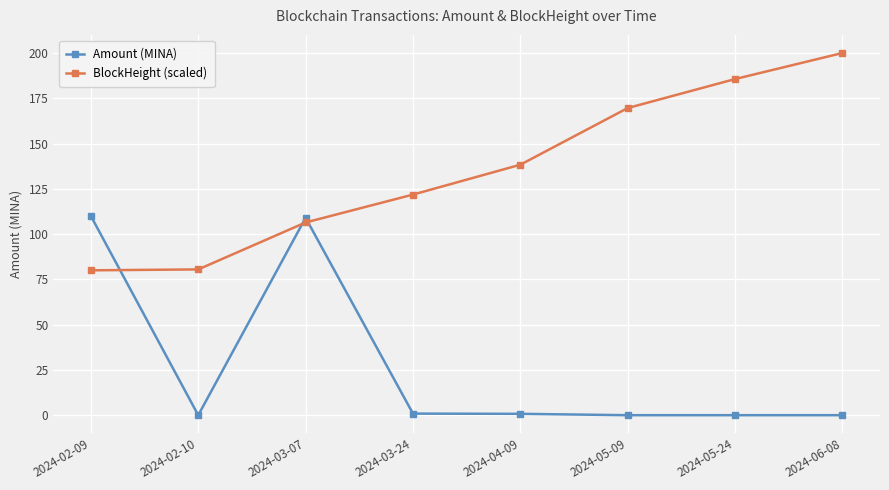

Between 2024-02-09 and 2024-03-24, which series saw the biggest shift?

Amount (MINA)